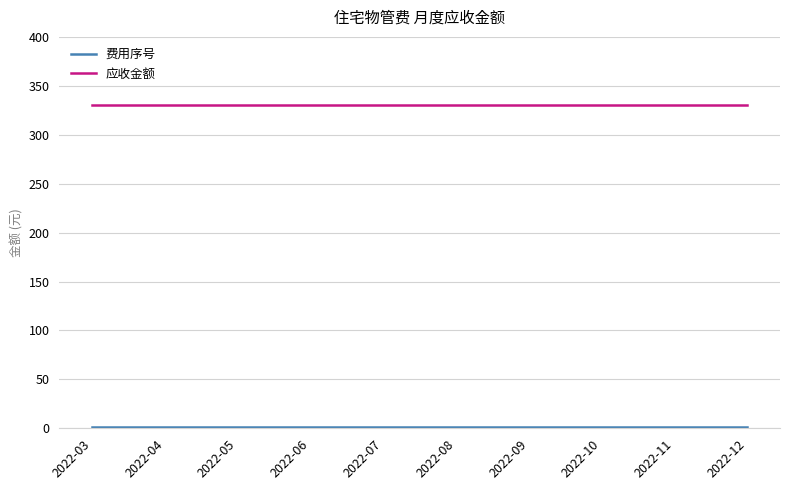

Which series has the largest total across all categories?

应收金额